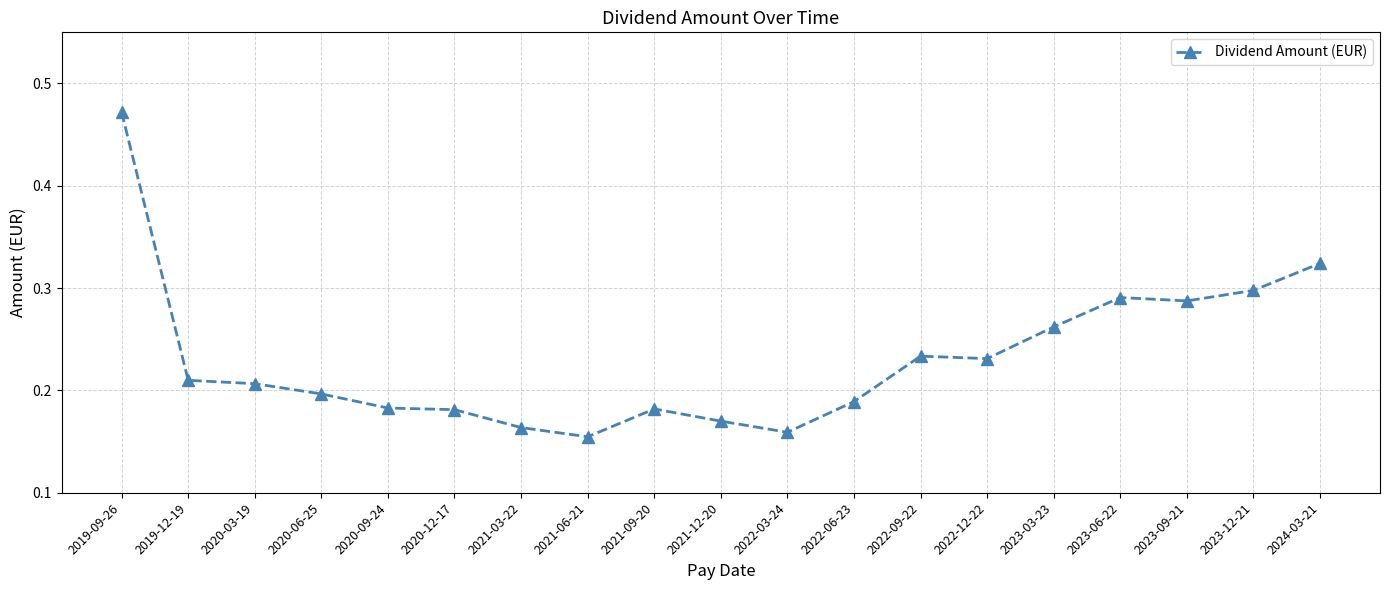

Between 2024-03-21 and 2020-09-24, which is larger?

2024-03-21